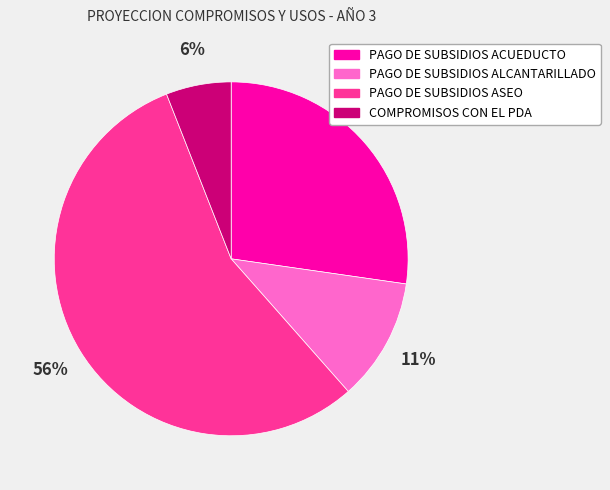

Is the sum of PAGO DE SUBSIDIOS ALCANTARILLADO and PAGO DE SUBSIDIOS ACUEDUCTO greater than half?

No